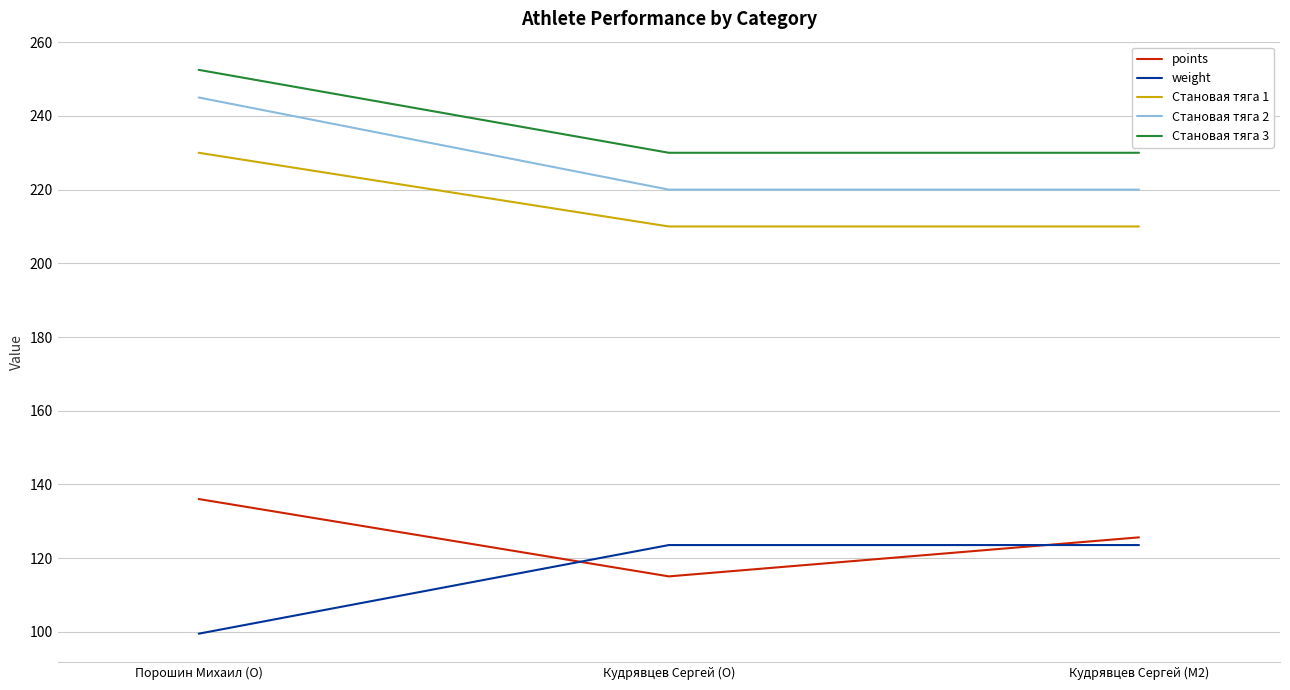

The value of Становая тяга 1 at Кудрявцев Сергей (O) is 130.3. True or false?

False